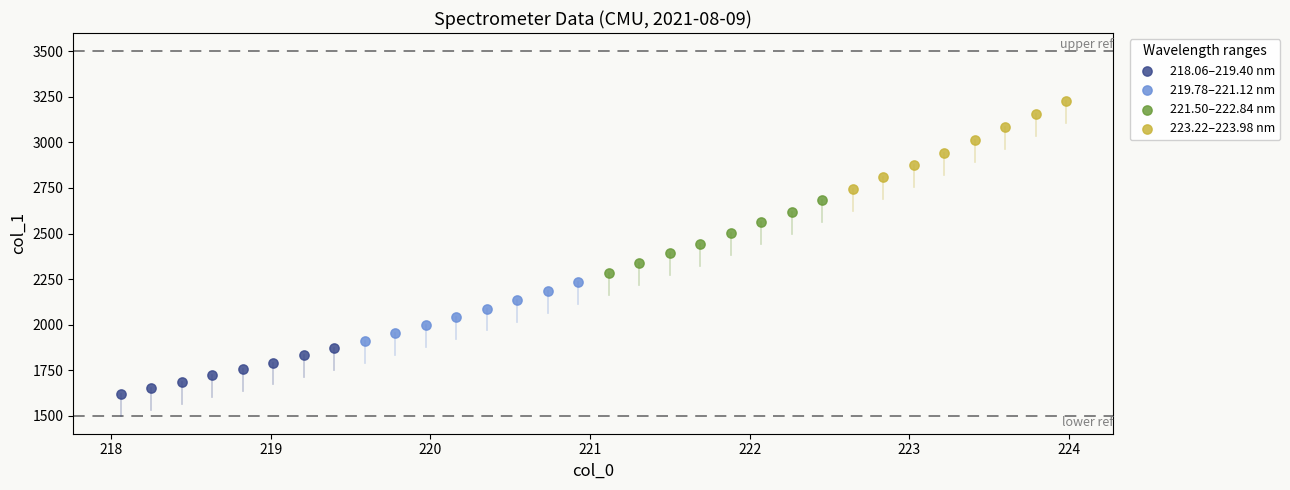

Which series has the widest spread of Y values?

223.22–223.98 nm